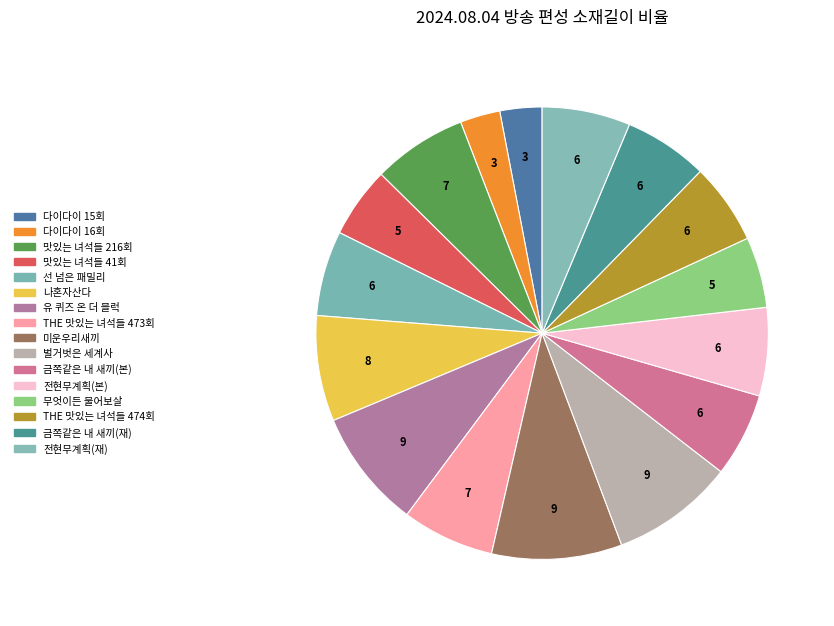

To the nearest percent, what is the average slice percentage?

6%